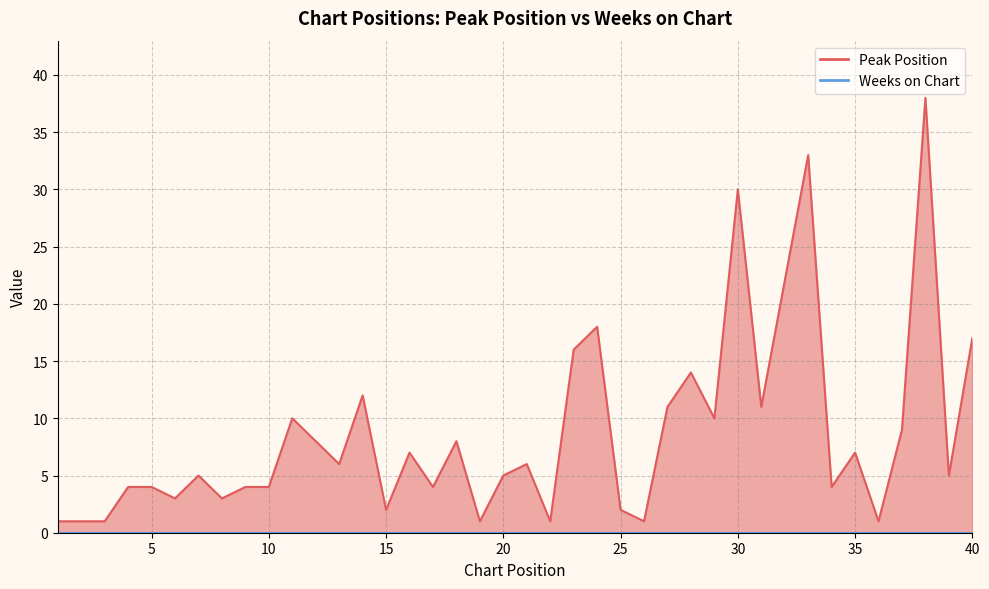

List the labels in order of value, smallest first.

1, 2, 3, 19, 22, 26, 36, 15, 25, 6, 8, 4, 5, 9, 10, 17, 34, 7, 20, 39, 13, 21, 16, 35, 12, 18, 37, 11, 29, 27, 31, 14, 28, 23, 40, 24, 32, 30, 33, 38